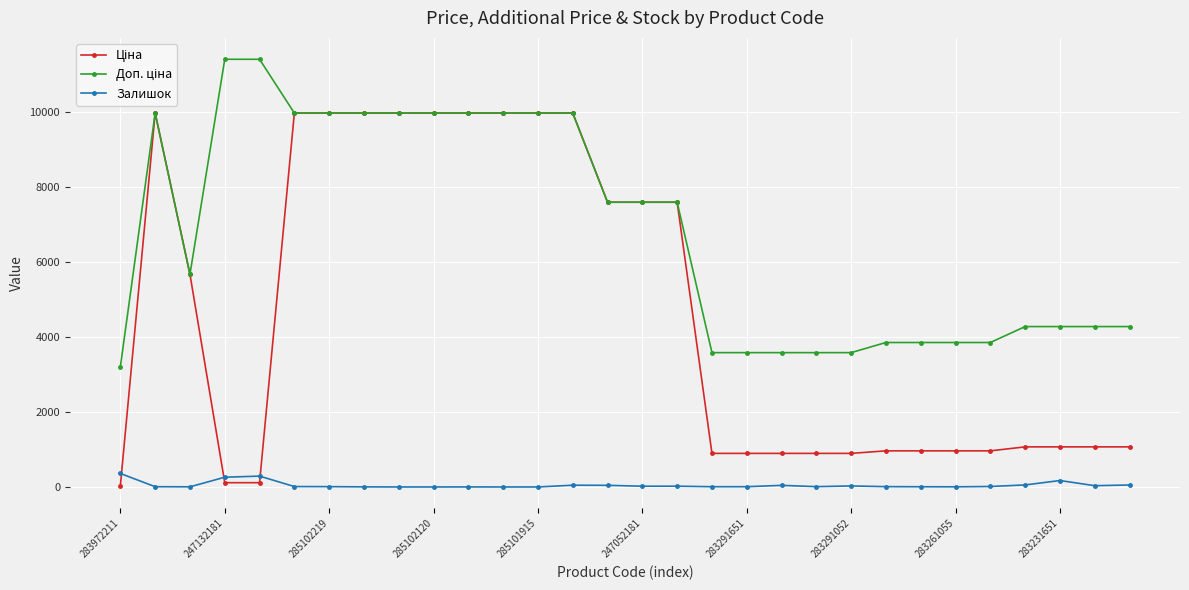

How many data points does each series have?

30